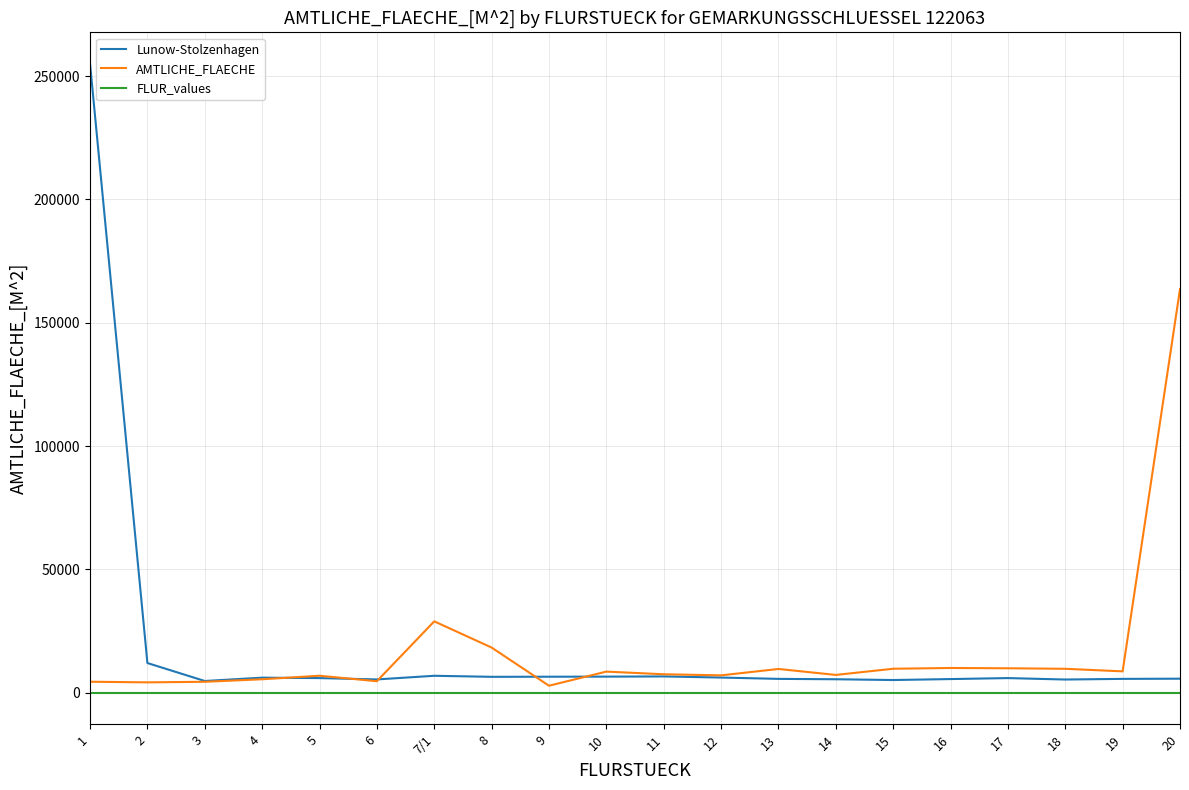

Which series has the widest spread of values?

Lunow-Stolzenhagen